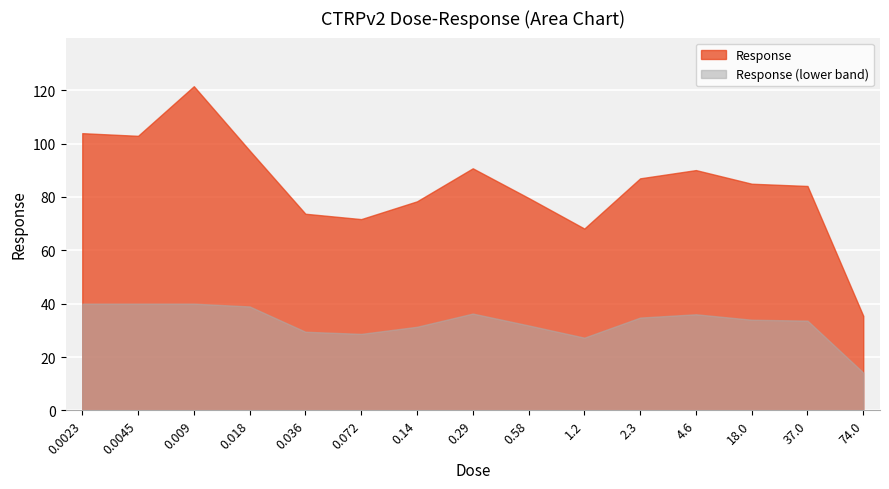

Approximately how many times larger is the value at 0.29 compared to 2.3?

1.0